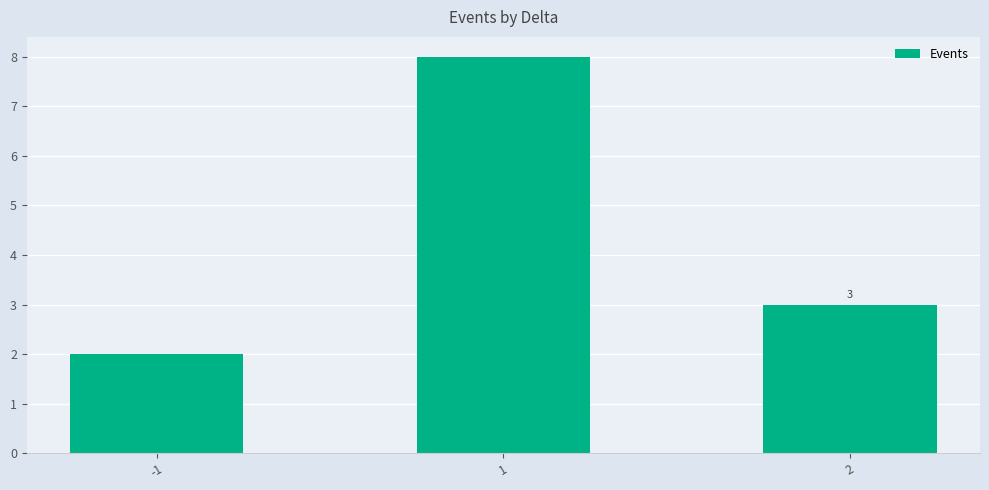

At which label does the data first exceed 3?

1